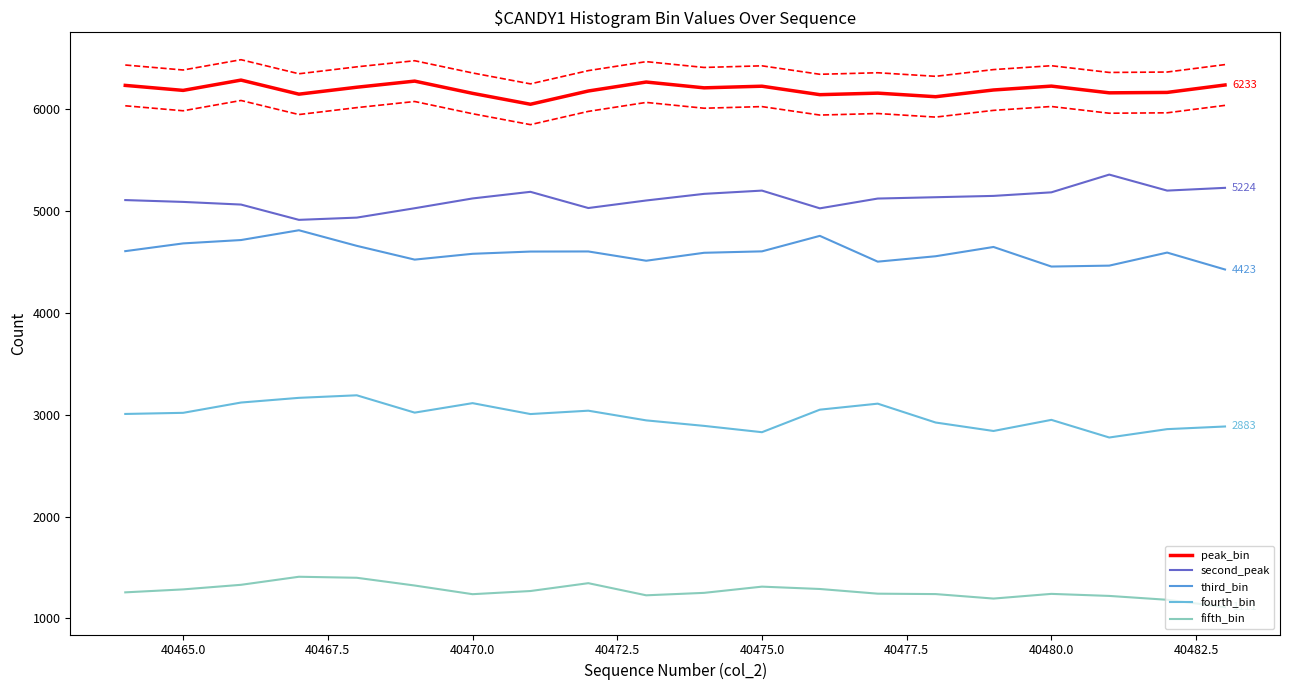

True or false: peak_bin and fifth_bin cross at least once.

False